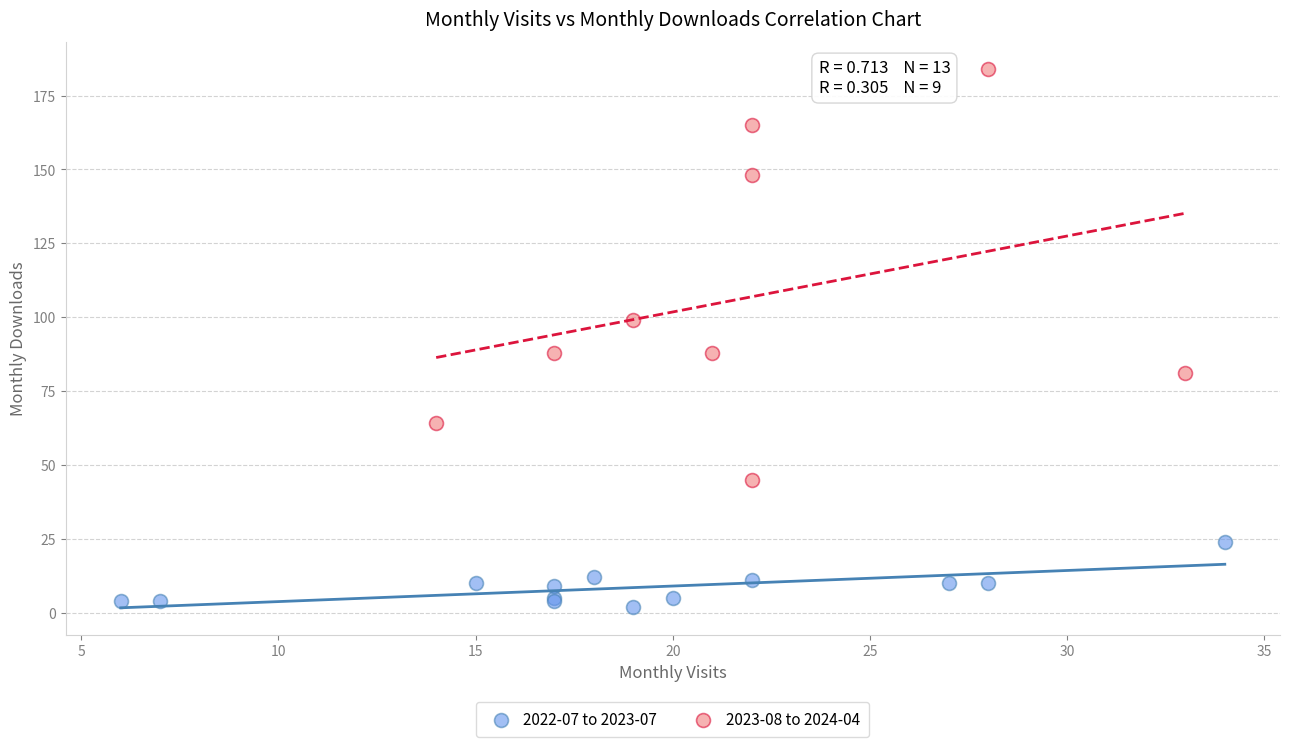

Which series has the widest spread of Y values?

2023-08 to 2024-04